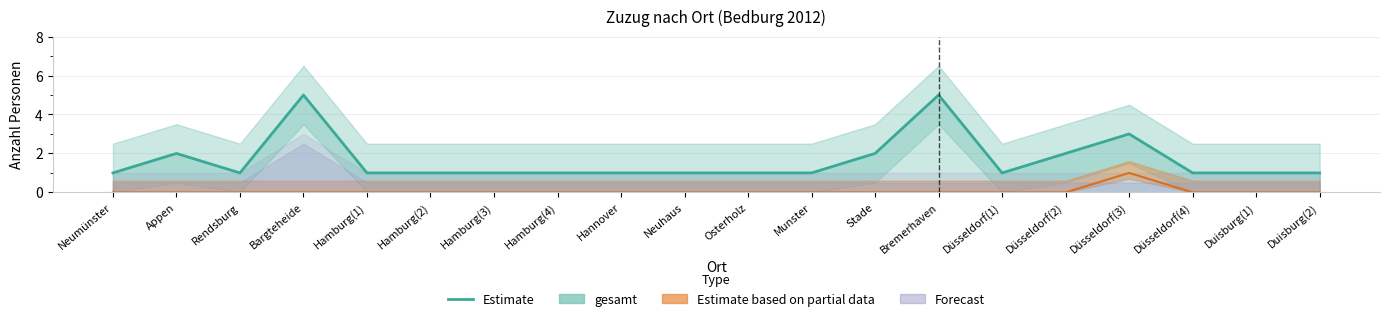

Which label corresponds to the largest value in the chart?

Bargteheide